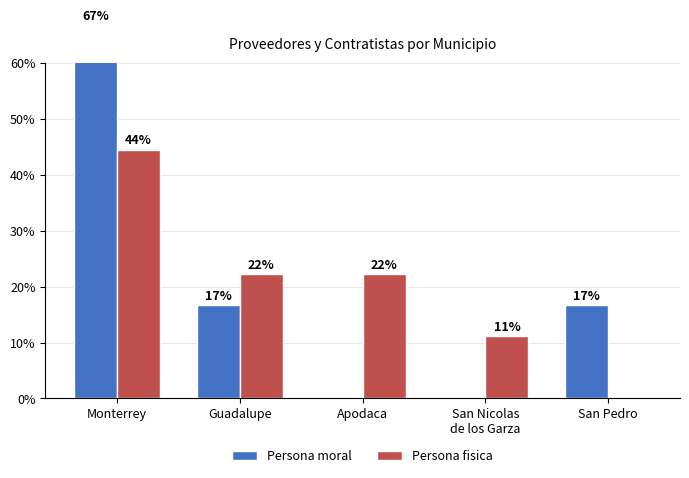

At which label does Persona moral reach its minimum?

Apodaca